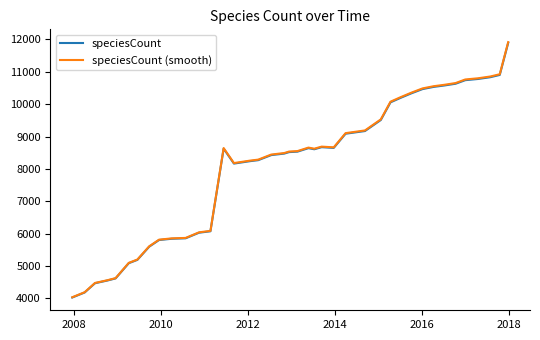

What is the highest value of the speciesCount series?

11895.0